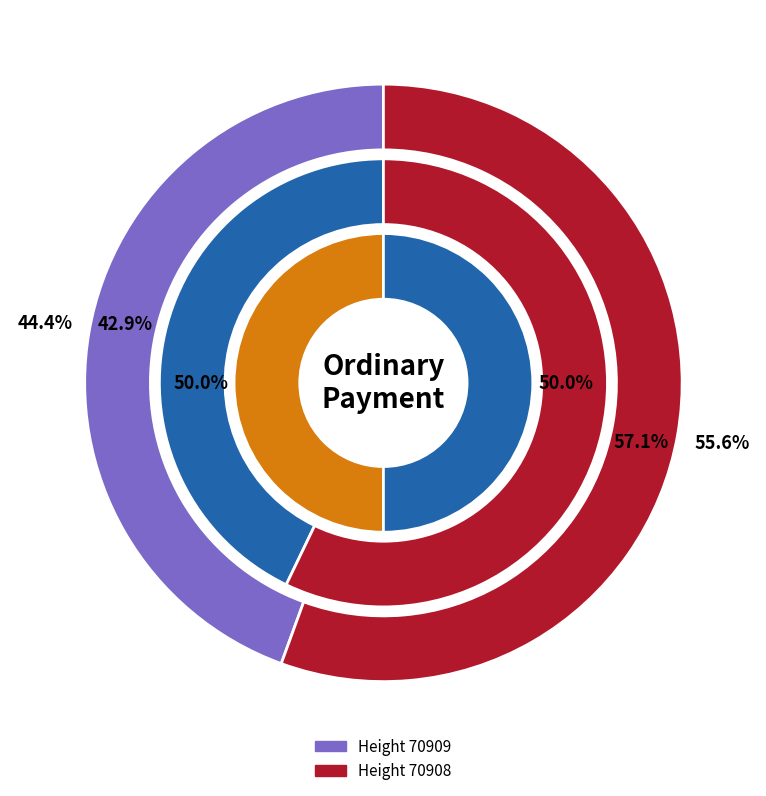

To the nearest percent, what portion does 70909 represent?

43%